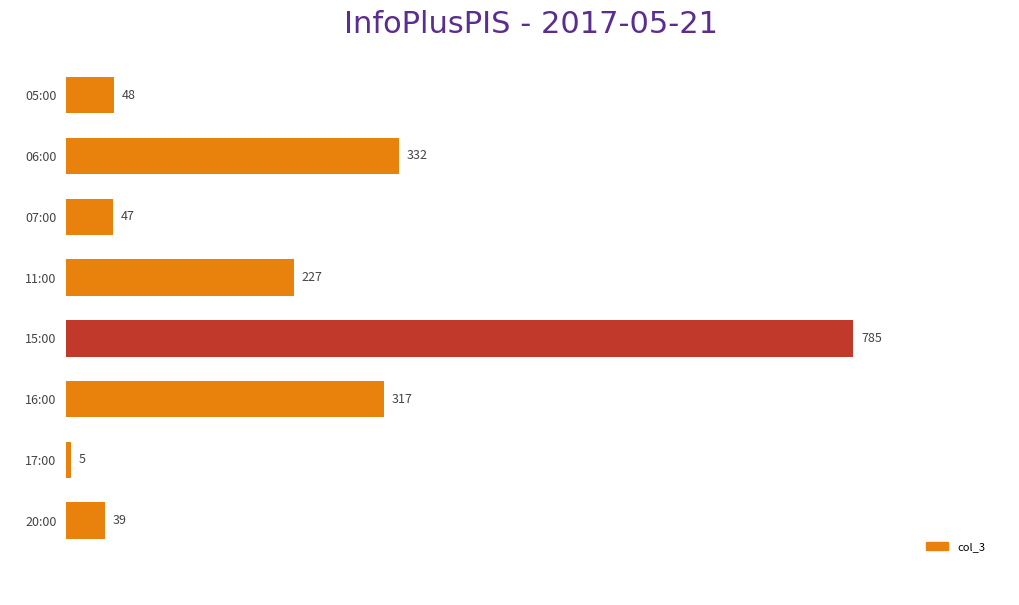

What is the minimum value shown in the chart?

5